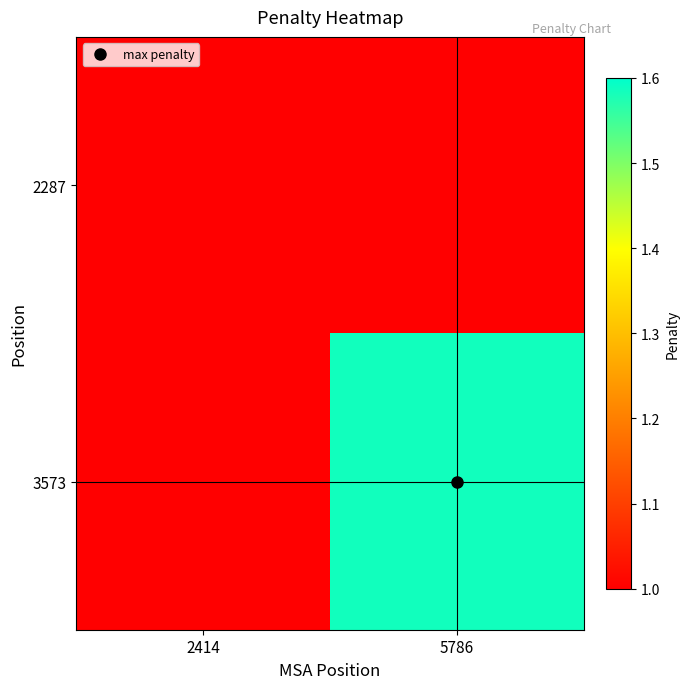

At how many categories does at least one series exceed 1?

2